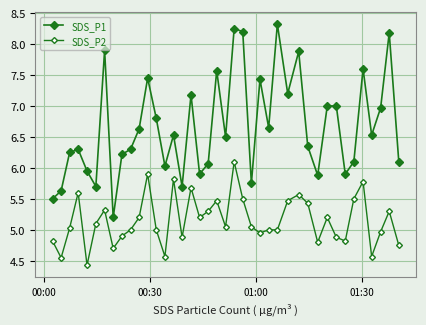

How many values in the SDS_P1 series are below 6?

10